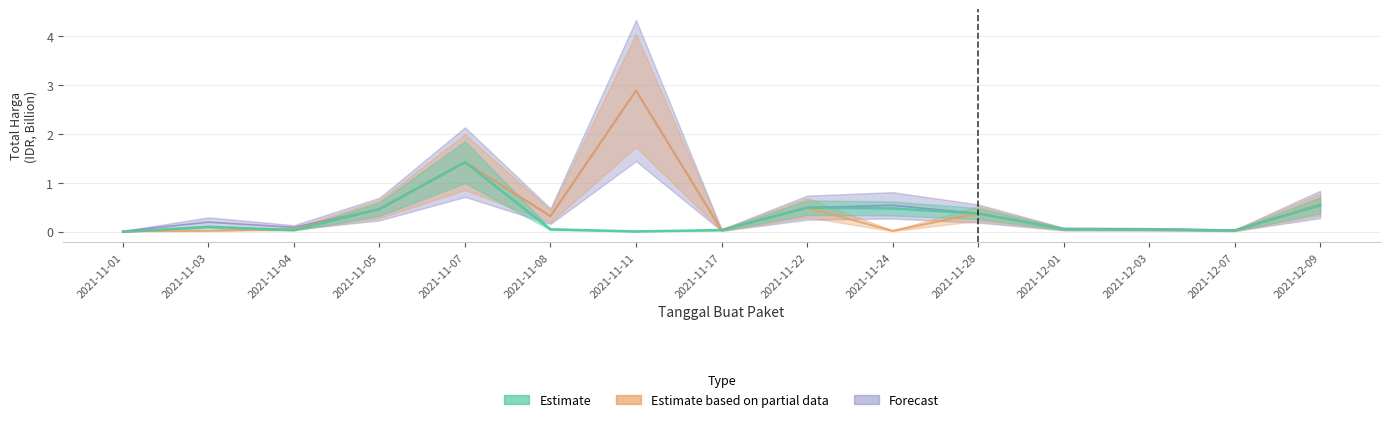

What is the sum of all Estimate based on partial data values?

6.8